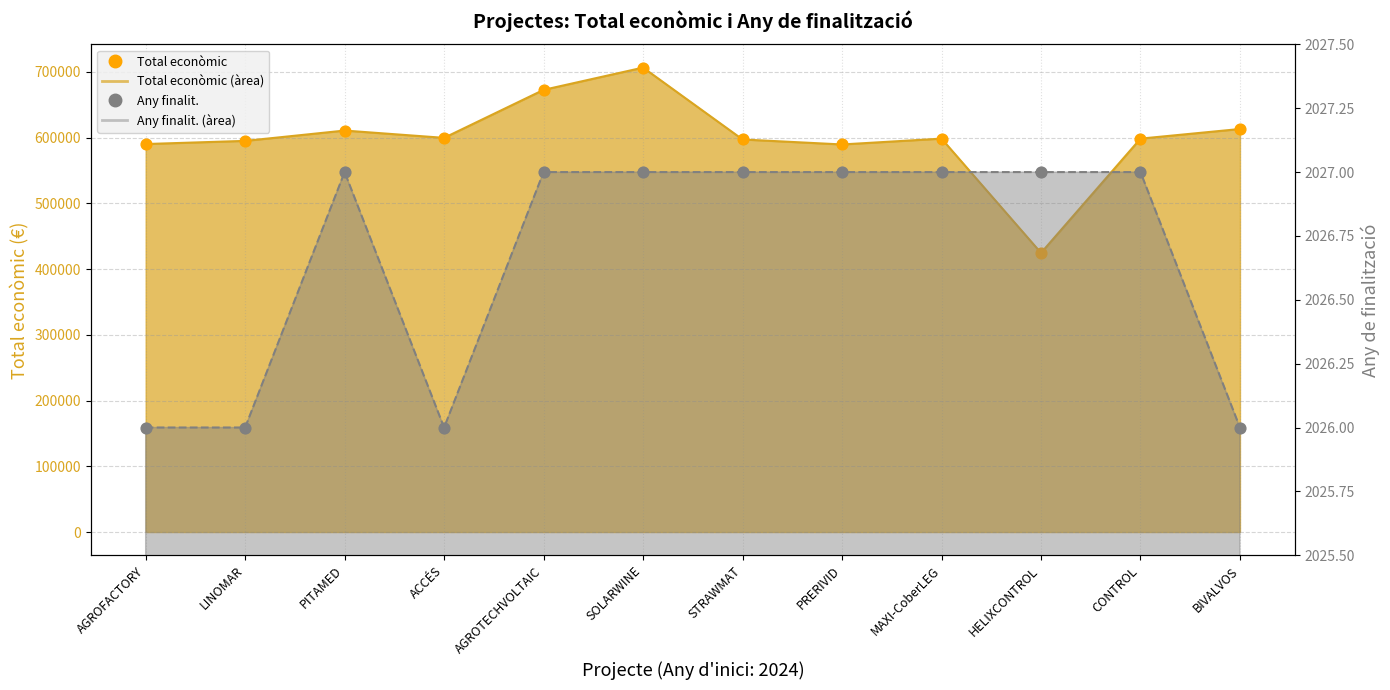

What is the total value across all series at SOLARWINE?

708724